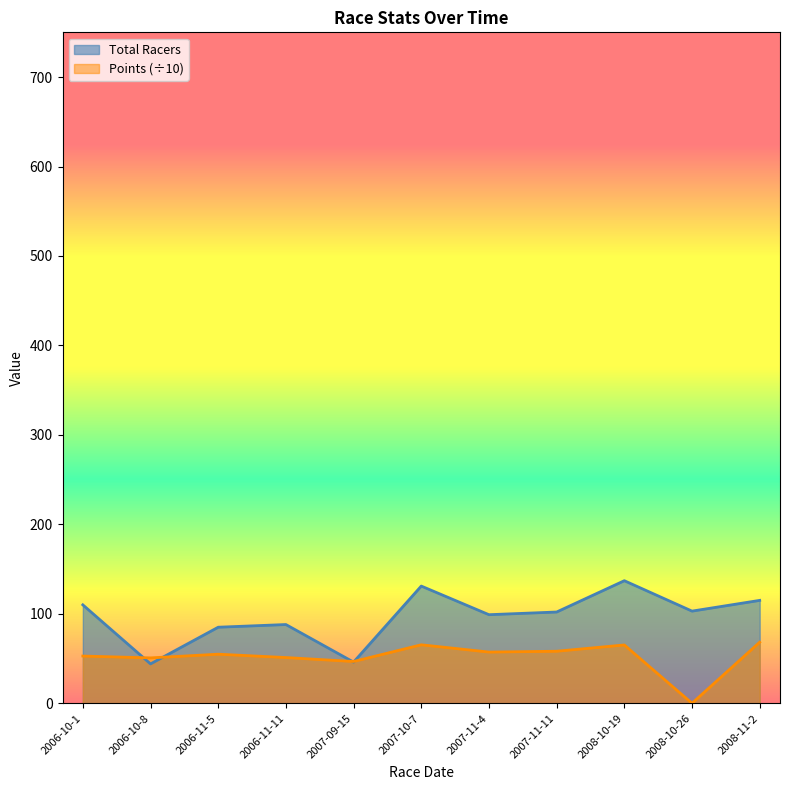

What is the label of the 4th point from the right?

2007-11-11